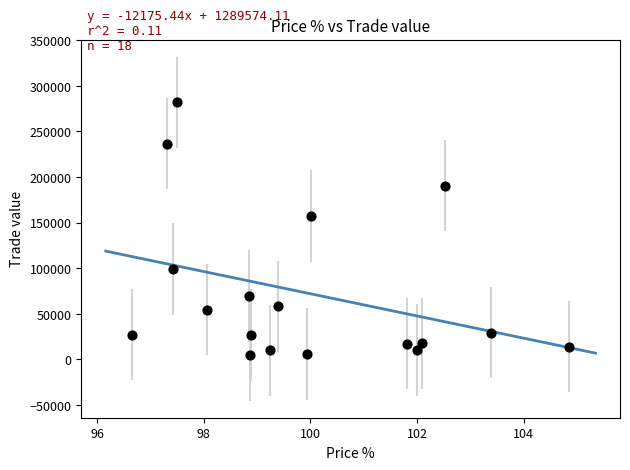

What Y value in the scatter plot is closest to 143414?

157285.6